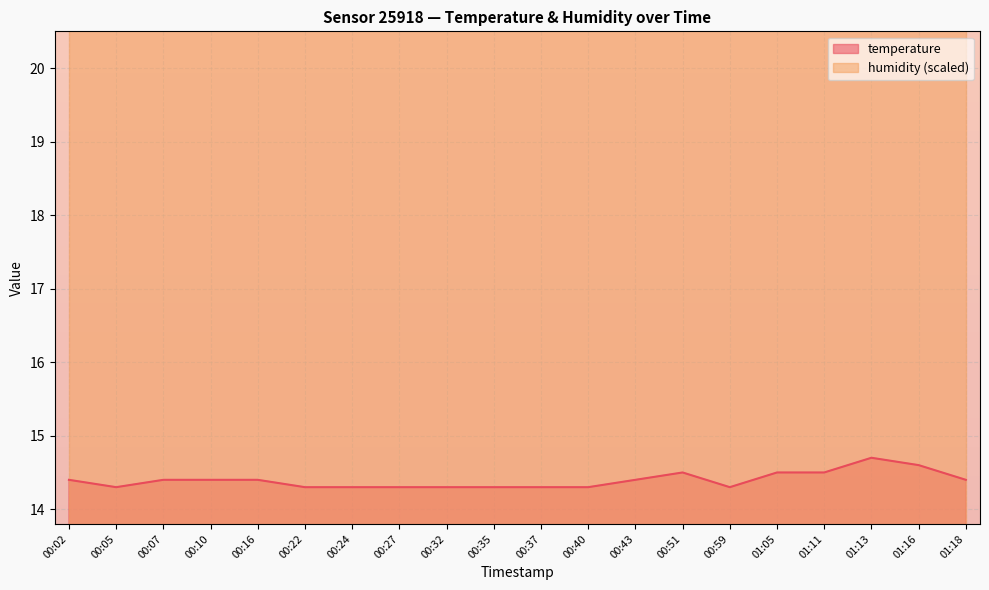

Reading left to right, what are all the values shown in this chart?

00:02=14.4	00:05=14.3	00:07=14.4	00:10=14.4	00:16=14.4	00:22=14.3	00:24=14.3	00:27=14.3	00:32=14.3	00:35=14.3	00:37=14.3	00:40=14.3	00:43=14.4	00:51=14.5	00:59=14.3	01:05=14.5	01:11=14.5	01:13=14.7	01:16=14.6	01:18=14.4